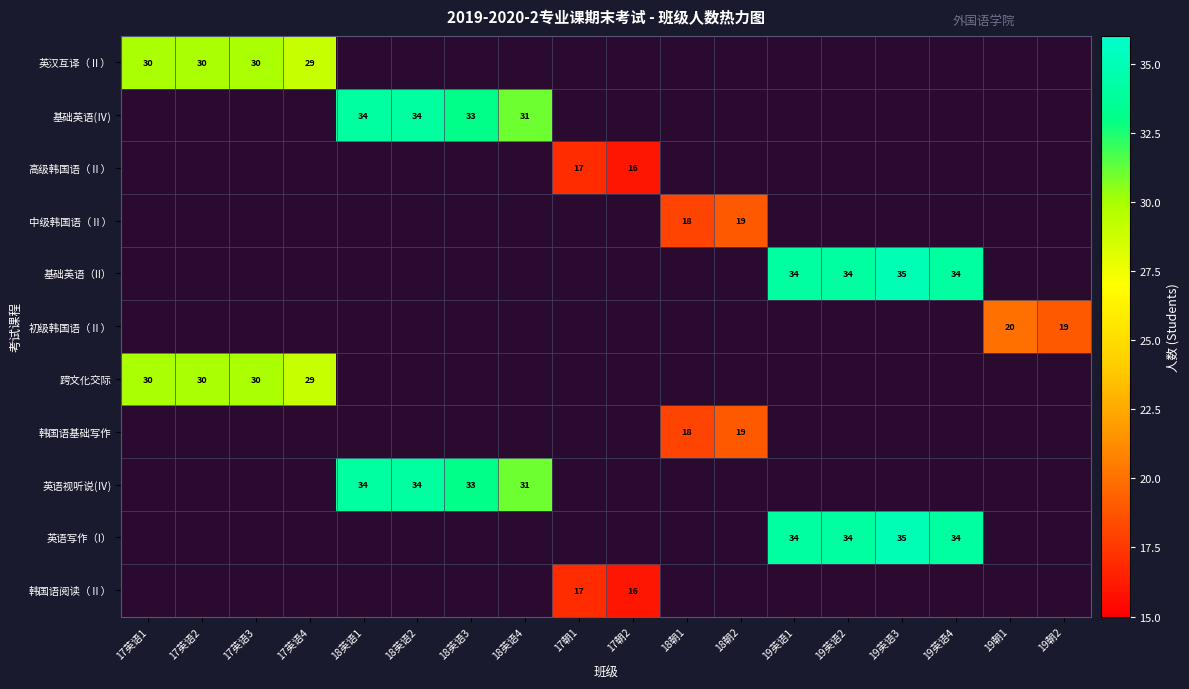

The value of 英汉互译（Ⅱ） at 17英语3 is 12. True or false?

False